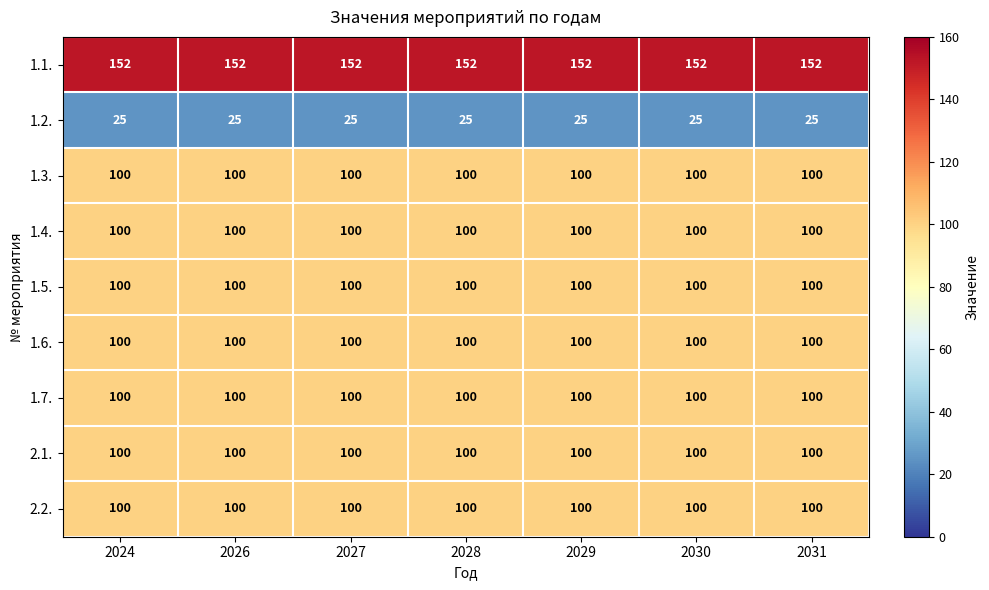

What is the smallest value displayed?

25